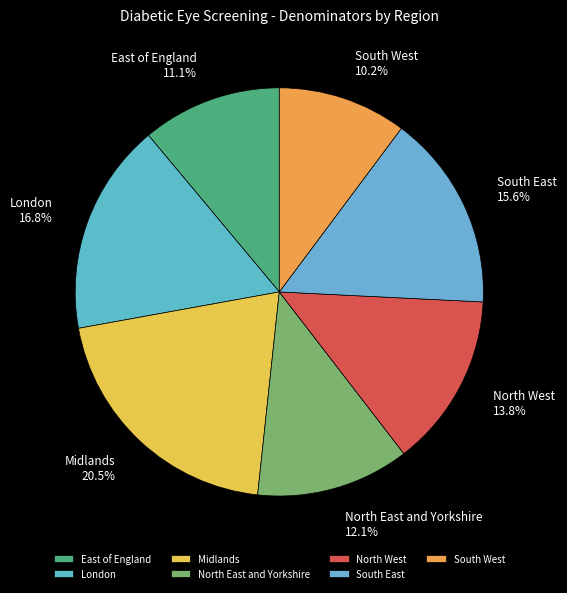

How many segments does this pie chart have?

7